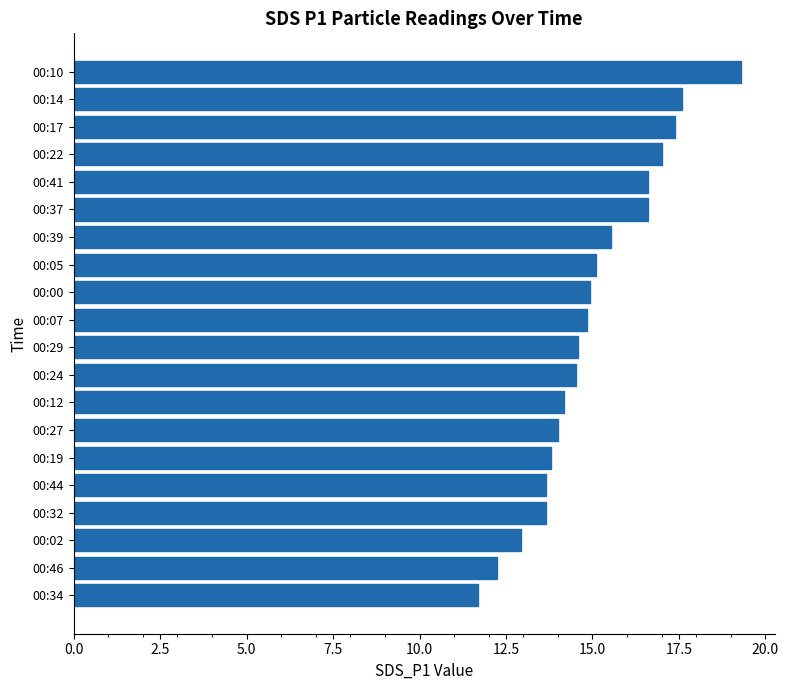

Read the value at 00:39.

15.5